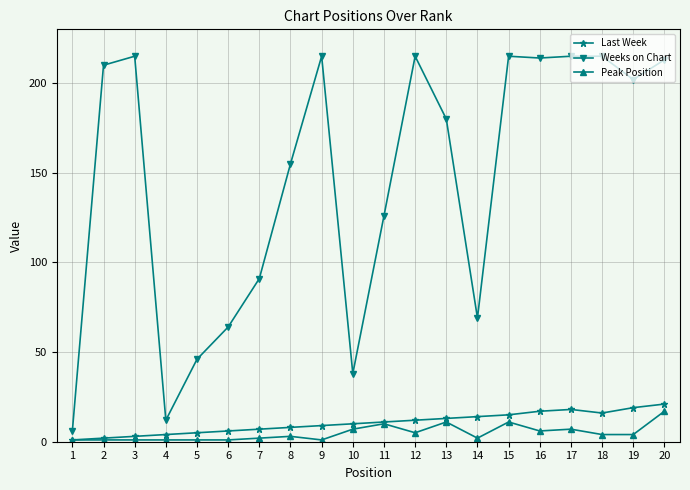

How many lines are shown in the chart?

3